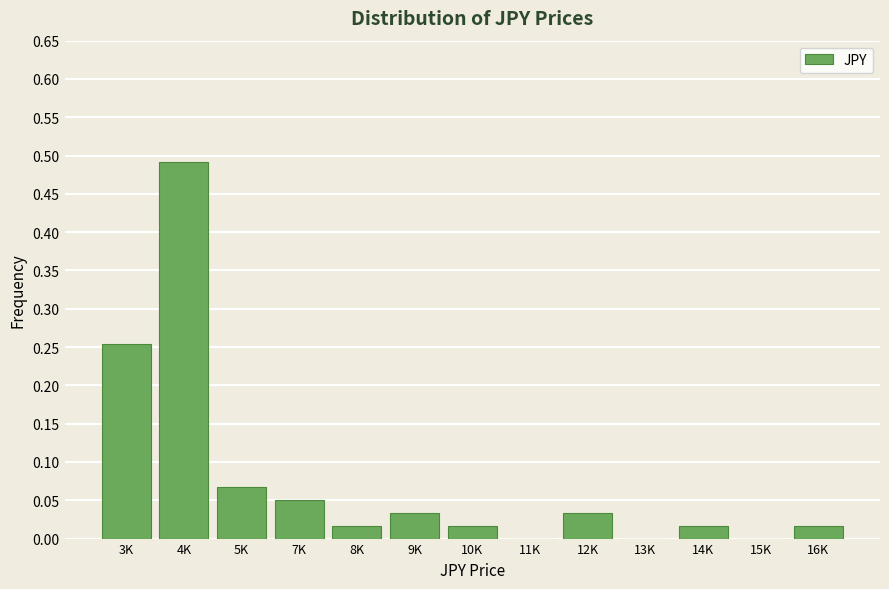

Which label corresponds to the largest value in the chart?

4K